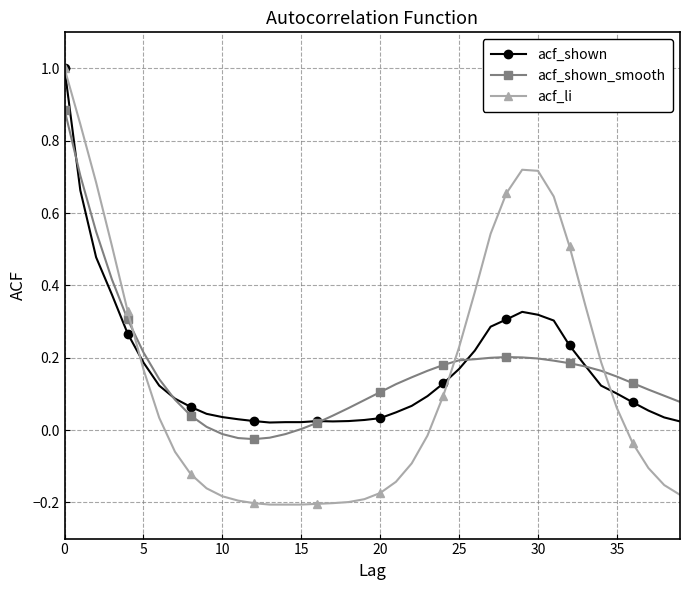

Which series has the widest spread of values?

acf_li